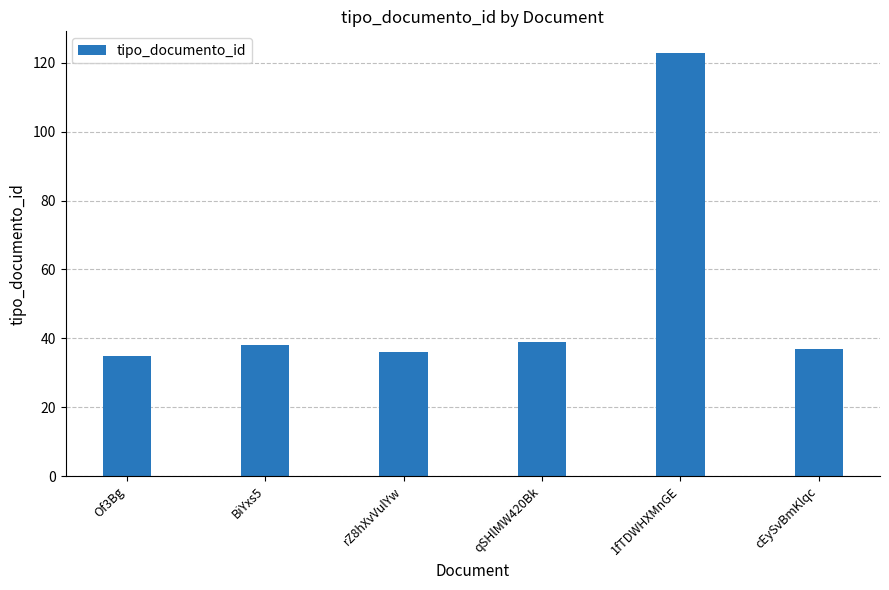

What is the minimum value shown in the chart?

35